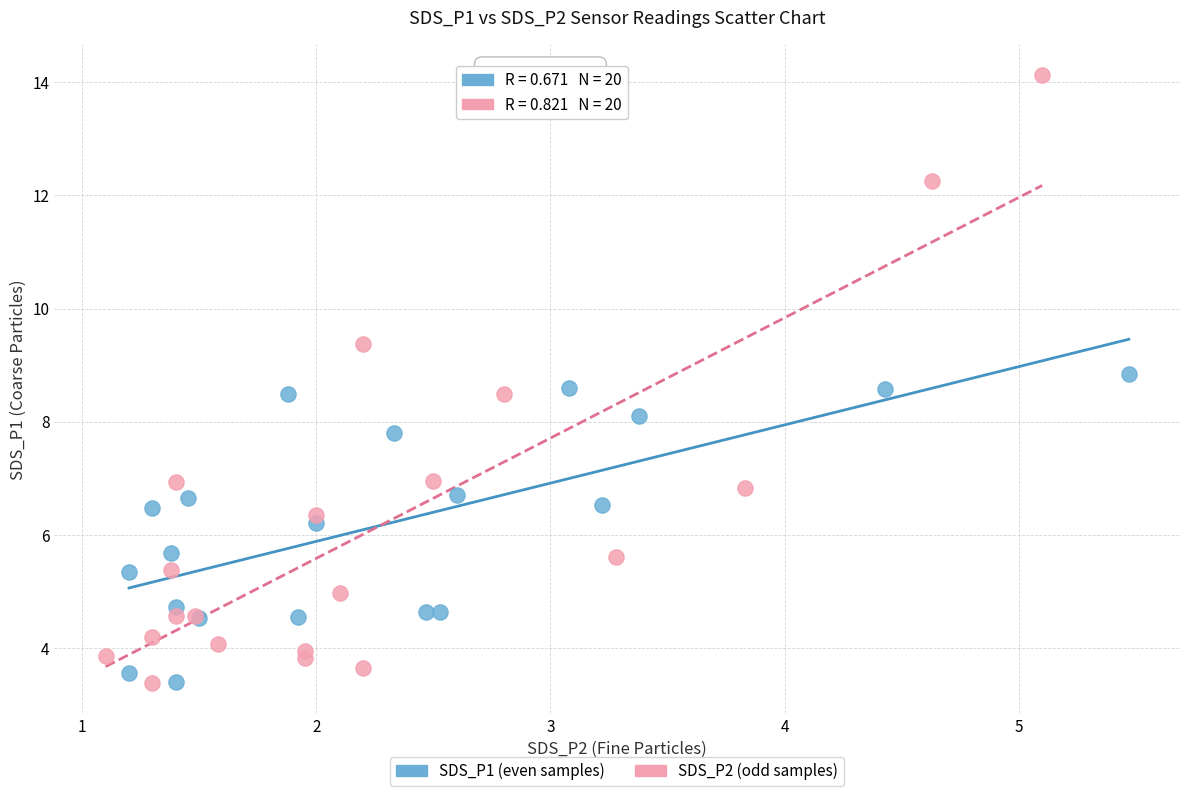

Which series has the largest Y range (max minus min)?

SDS_P2 (odd samples)